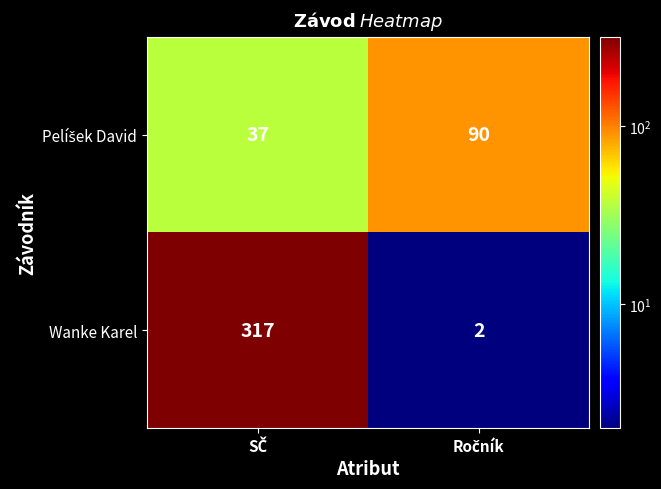

What is the sum of all Wanke Karel values?

319